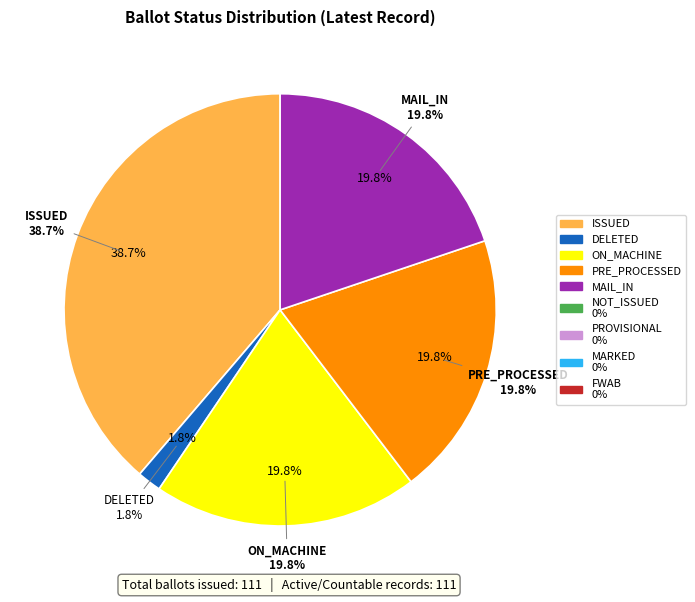

To the nearest percent, what is the difference between the largest and smallest slice percentages?

39%